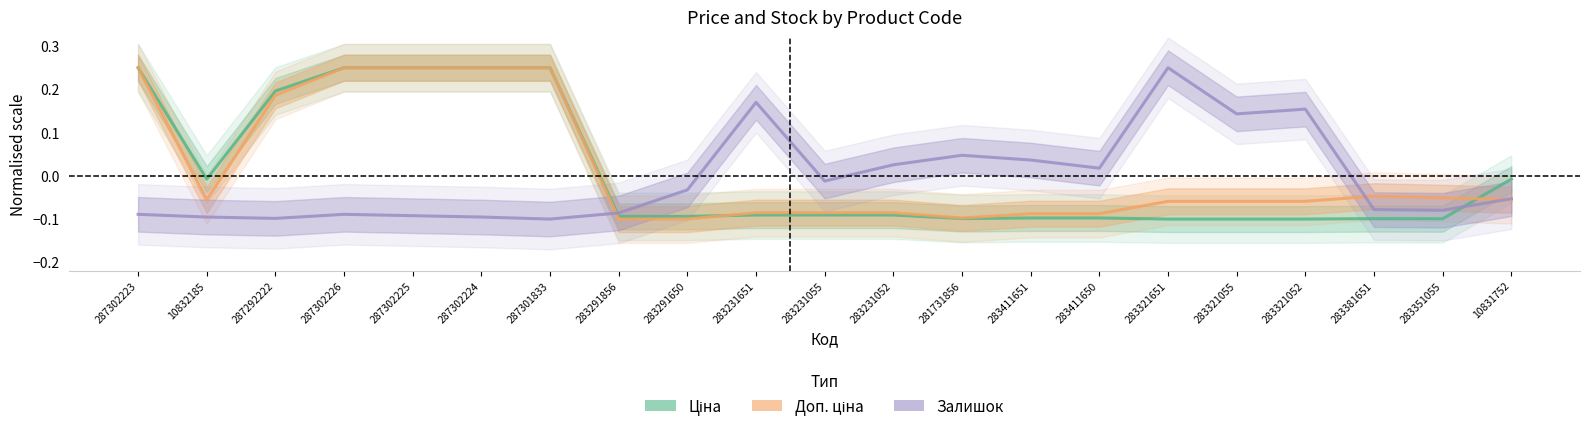

What is the difference between the maximum and minimum values in the Доп. ціна series?

0.3